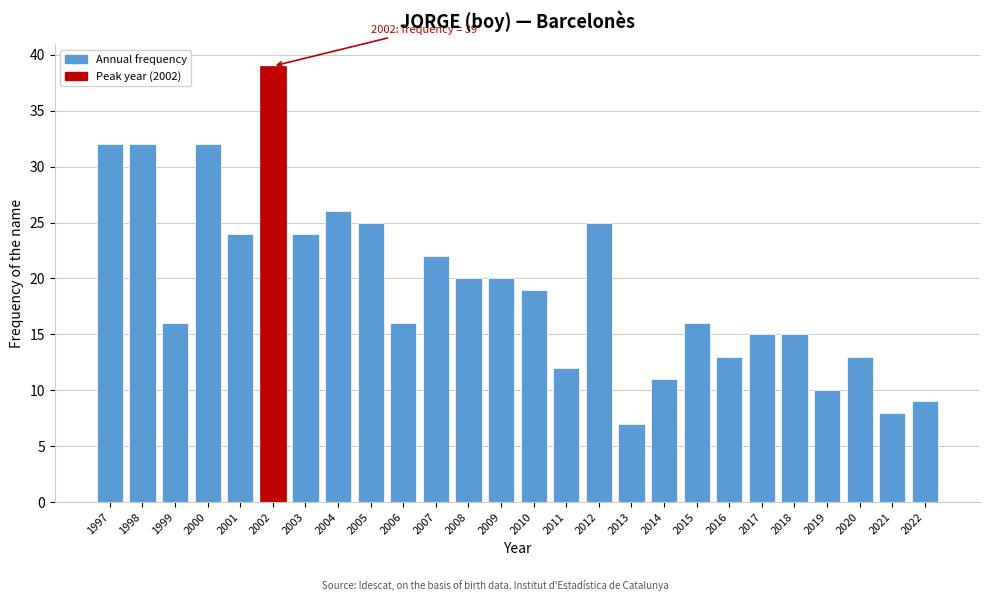

Reading left to right, what are all the values shown in this chart?

1997=32	1998=32	1999=16	2000=32	2001=24	2002=39	2003=24	2004=26	2005=25	2006=16	2007=22	2008=20	2009=20	2010=19	2011=12	2012=25	2013=7	2014=11	2015=16	2016=13	2017=15	2018=15	2019=10	2020=13	2021=8	2022=9